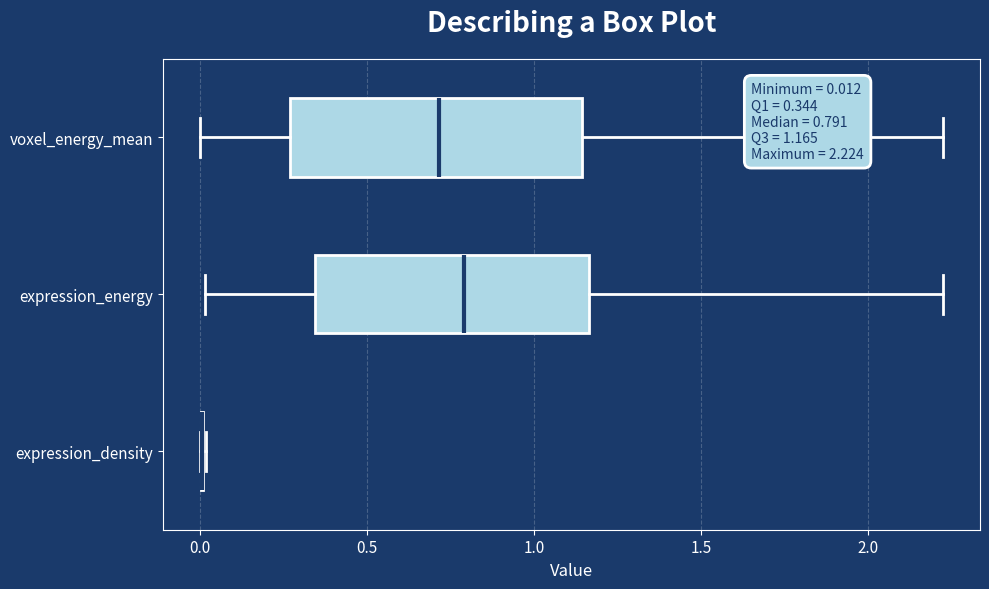

Which box is the widest, from its left edge to its right edge?

voxel_energy_mean